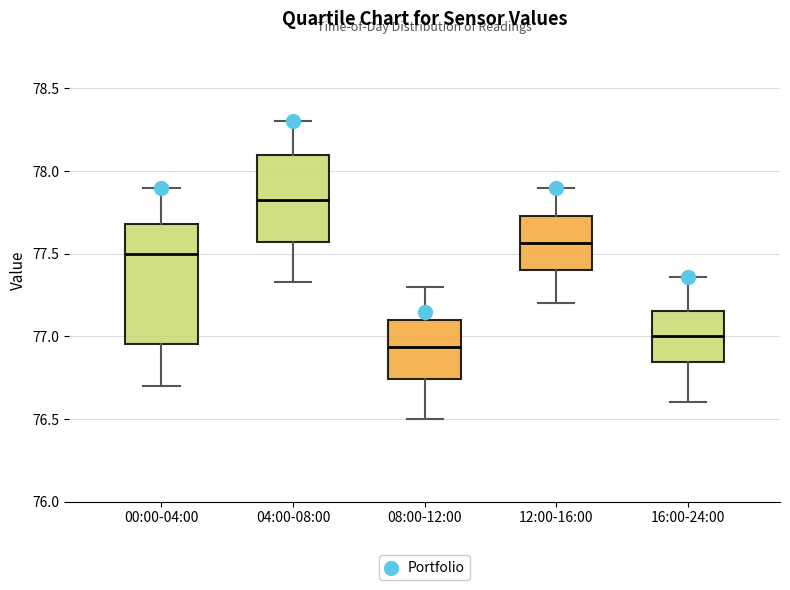

Reading left to right, transcribe this box plot: for each box, give where its median line is, the range the box spans, and where its two whiskers end, as read against the y-axis. The values are not printed on the chart, so give them approximately, as read against the axis.

00:00-04:00: median 77.50, box 76.95 to 77.70, whiskers 76.70 to 77.90
04:00-08:00: median 77.85, box 77.55 to 78.10, whiskers 77.35 to 78.30
08:00-12:00: median 76.95, box 76.75 to 77.10, whiskers 76.50 to 77.30
12:00-16:00: median 77.55, box 77.40 to 77.75, whiskers 77.20 to 77.90
16:00-24:00: median 77.00, box 76.85 to 77.15, whiskers 76.60 to 77.35